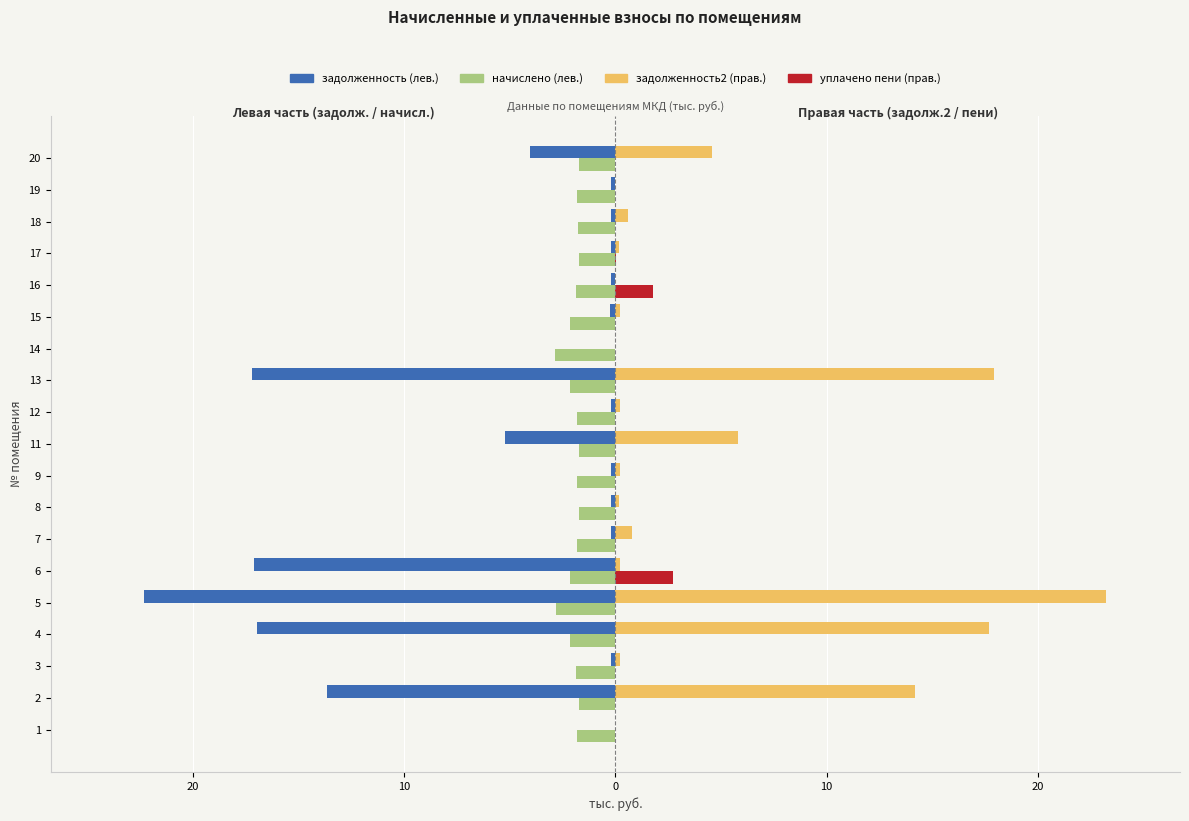

What are all the series names shown in the legend?

задолженность (лев.), начислено (лев.), задолженность2 (прав.), уплачено пени (прав.)